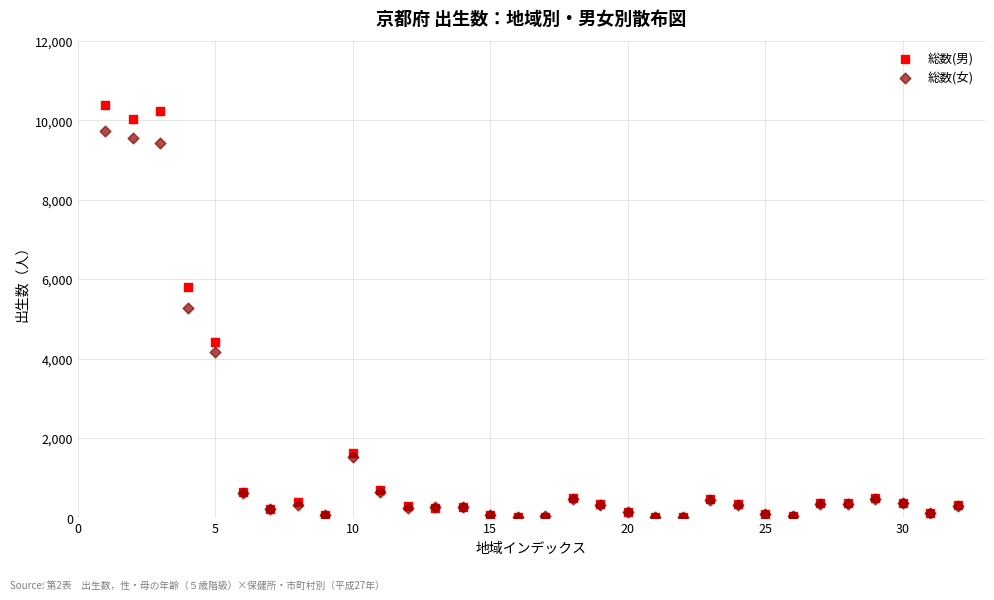

What are all the series names shown in the legend?

総数(男), 総数(女)